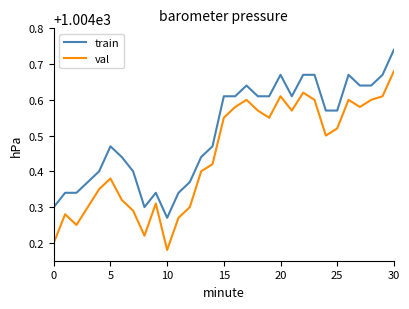

Which series has the largest range (max minus min)?

val